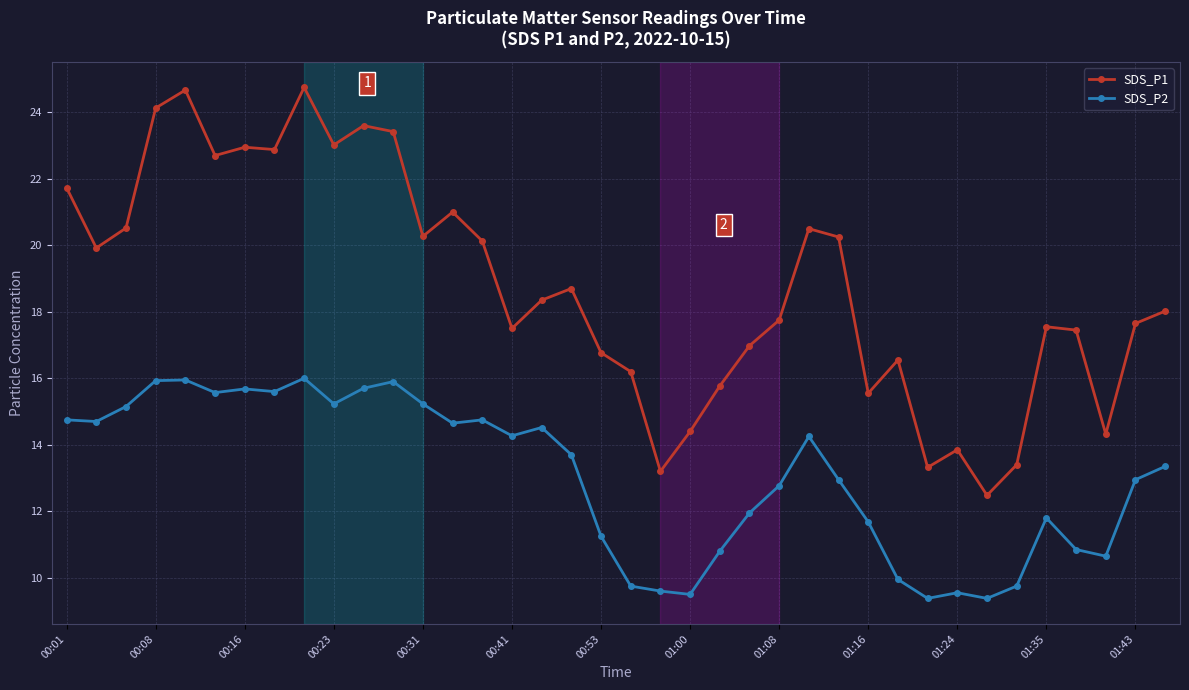

List the series in order of their peak value, highest first.

SDS_P1, SDS_P2